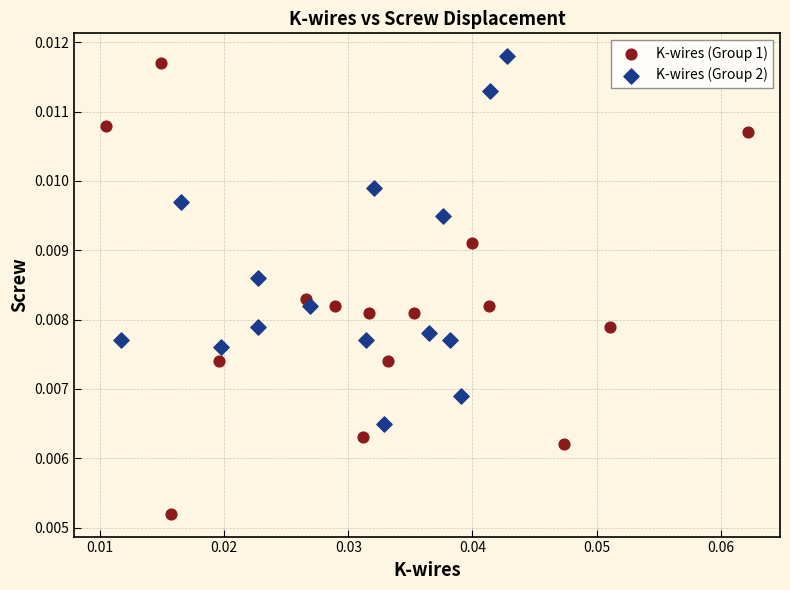

Which series has the widest spread of Y values?

K-wires (Group 1)